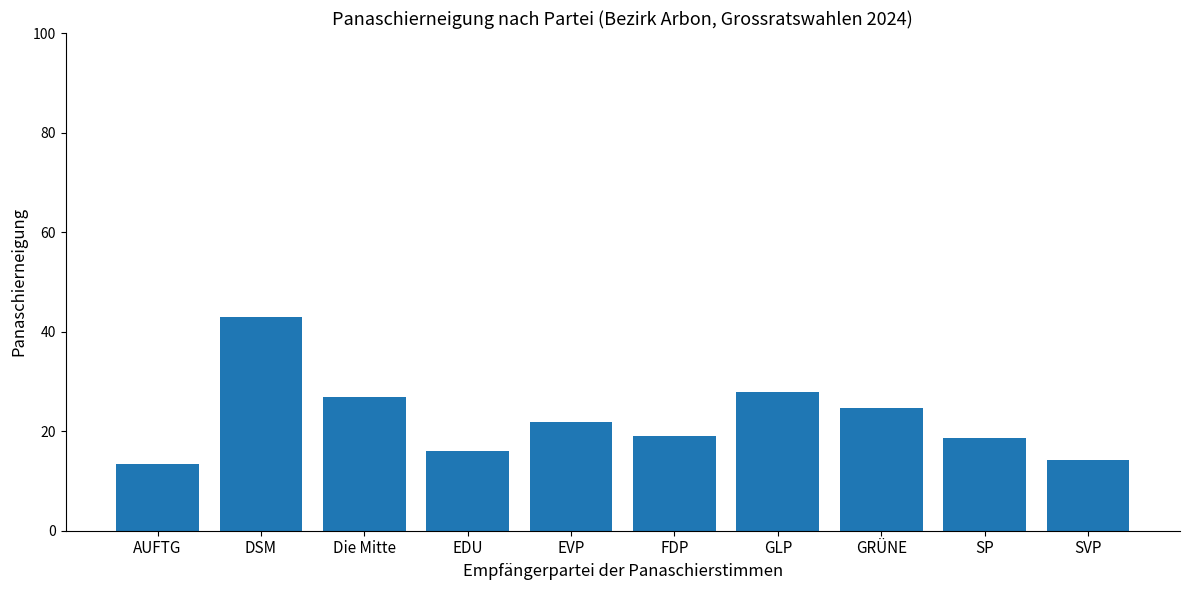

Count the number of data series in this chart.

1